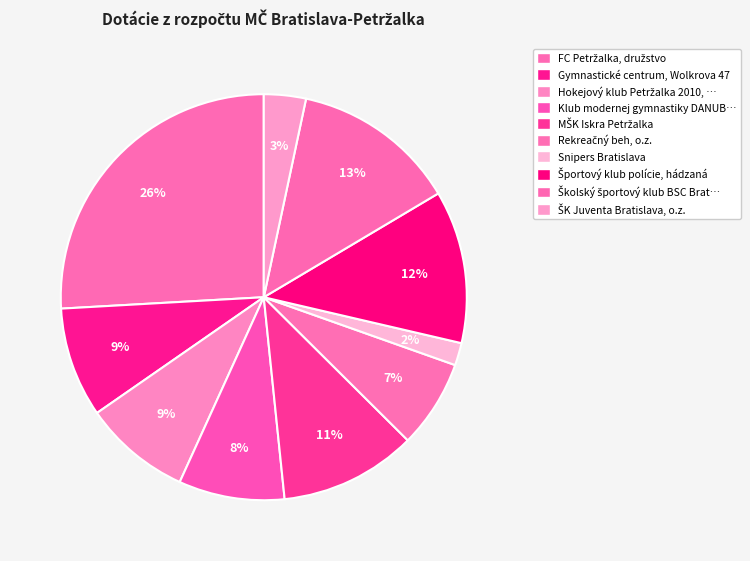

How many segments does this pie chart have?

10